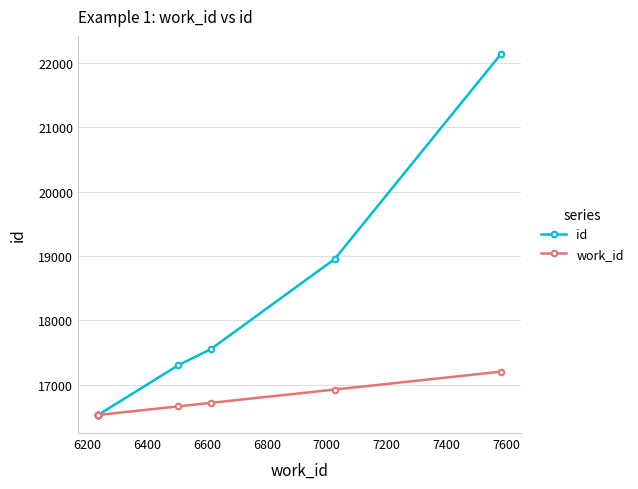

Which series has the largest total across all categories?

id